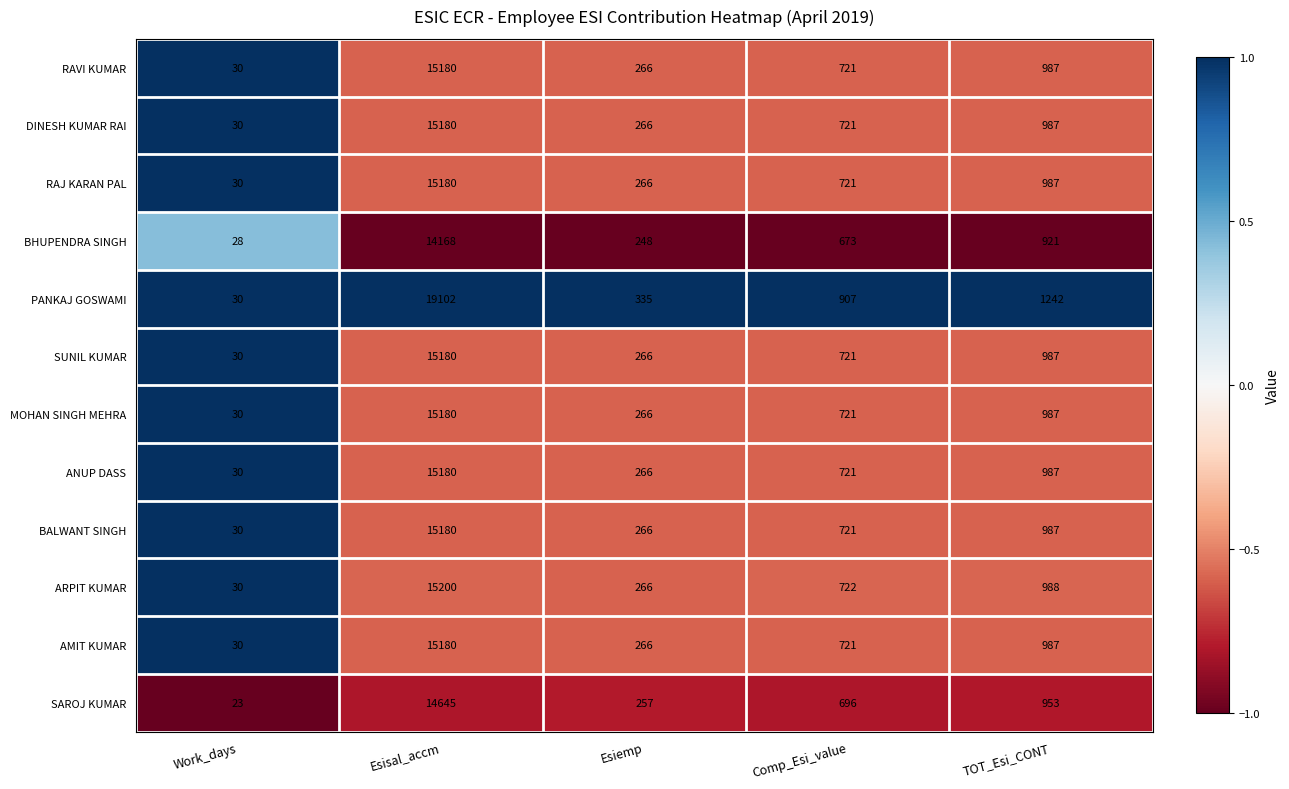

The value of RAVI KUMAR at Esiemp is 372. True or false?

False